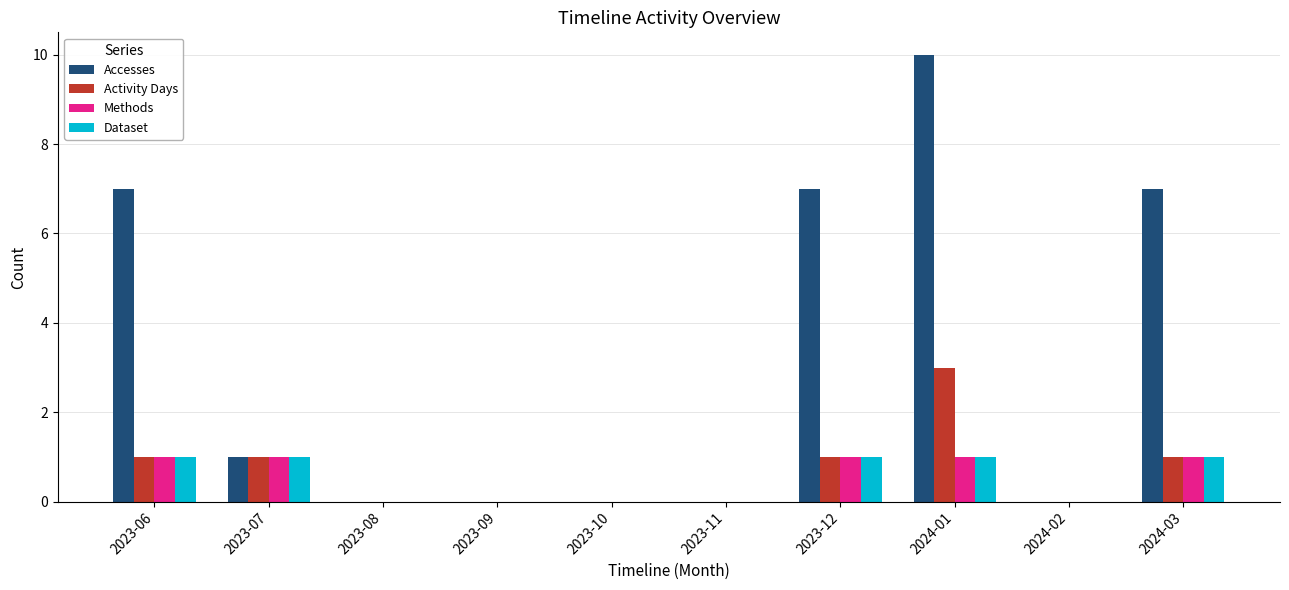

Where does the Accesses series first go above 1?

2023-06